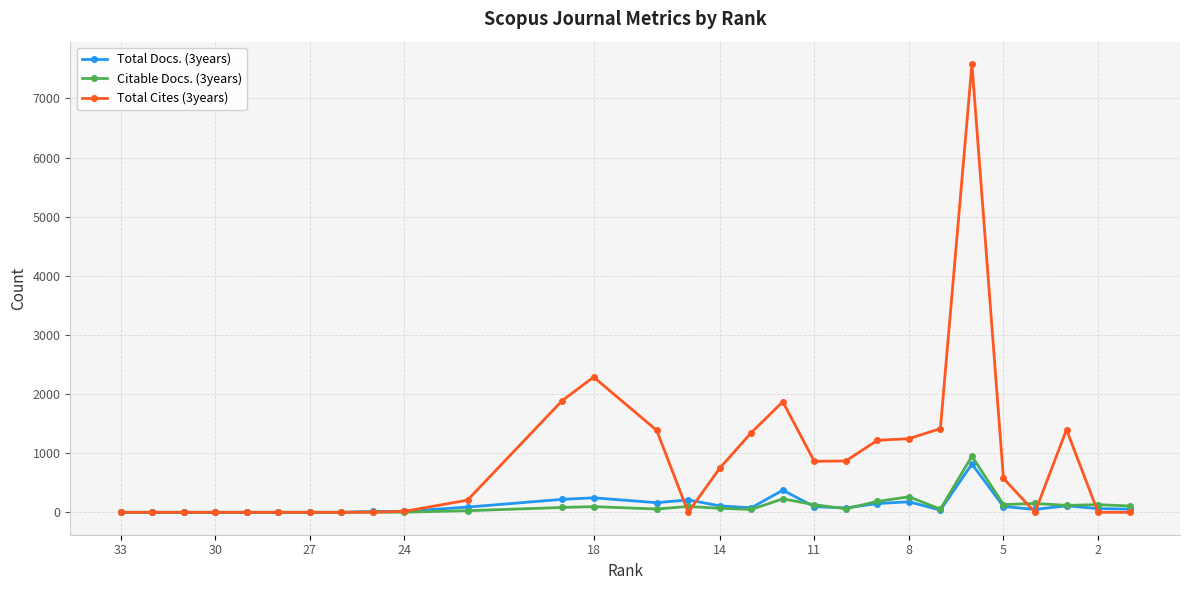

What is the highest value of the Total Docs. (3years) series?

816